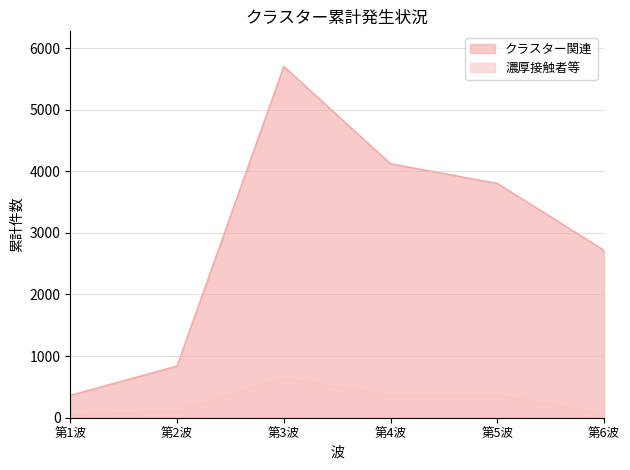

What is the value of the クラスター関連 point at the 5th from the left?

3804